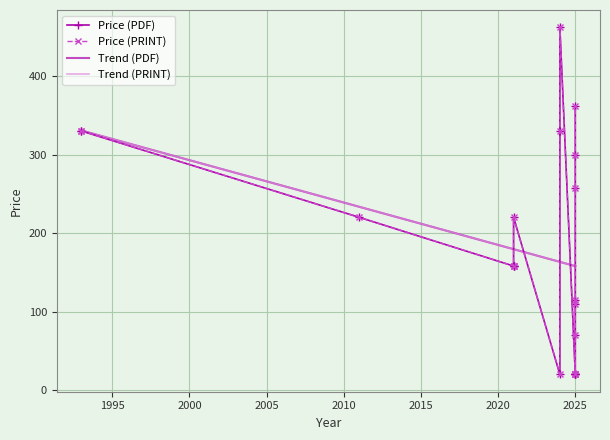

Which series has the widest spread of values?

Price (PDF)